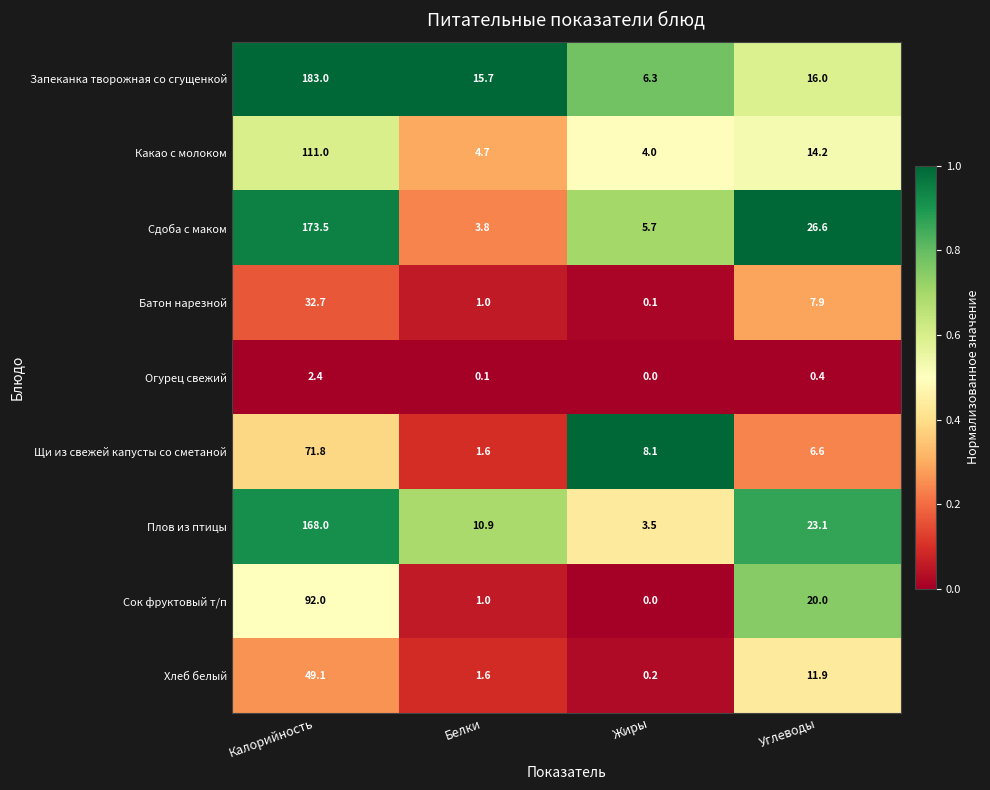

The Плов из птицы series shows 23.1 at Углеводы. True or false?

True